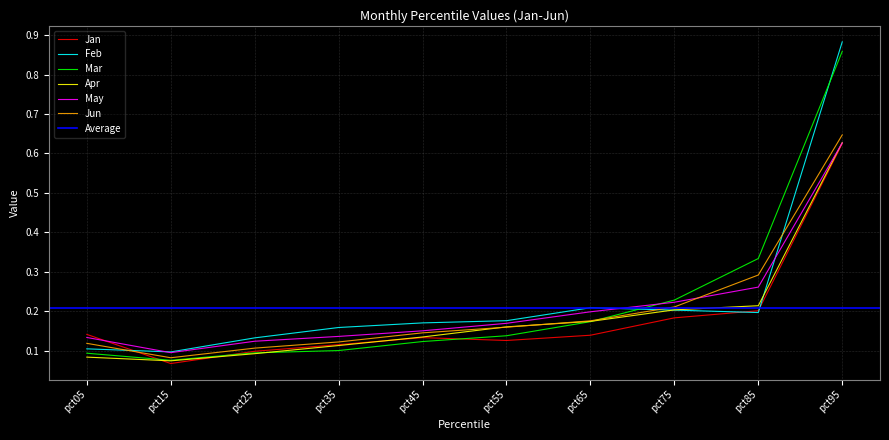

Reading right to left, list all the values displayed in this chart.

Jan: pct95=0.6	pct85=0.2	pct75=0.2	pct65=0.1	pct55=0.1	pct45=0.1	pct35=0.1	pct25=0.1	pct15=0.1	pct05=0.1
Feb: pct95=0.9	pct85=0.2	pct75=0.2	pct65=0.2	pct55=0.2	pct45=0.2	pct35=0.2	pct25=0.1	pct15=0.1	pct05=0.1
Mar: pct95=0.9	pct85=0.3	pct75=0.2	pct65=0.2	pct55=0.1	pct45=0.1	pct35=0.1	pct25=0.1	pct15=0.1	pct05=0.1
Apr: pct95=0.6	pct85=0.2	pct75=0.2	pct65=0.2	pct55=0.2	pct45=0.1	pct35=0.1	pct25=0.1	pct15=0.1	pct05=0.1
May: pct95=0.6	pct85=0.3	pct75=0.2	pct65=0.2	pct55=0.2	pct45=0.2	pct35=0.1	pct25=0.1	pct15=0.1	pct05=0.1
Jun: pct95=0.6	pct85=0.3	pct75=0.2	pct65=0.2	pct55=0.2	pct45=0.1	pct35=0.1	pct25=0.1	pct15=0.1	pct05=0.1